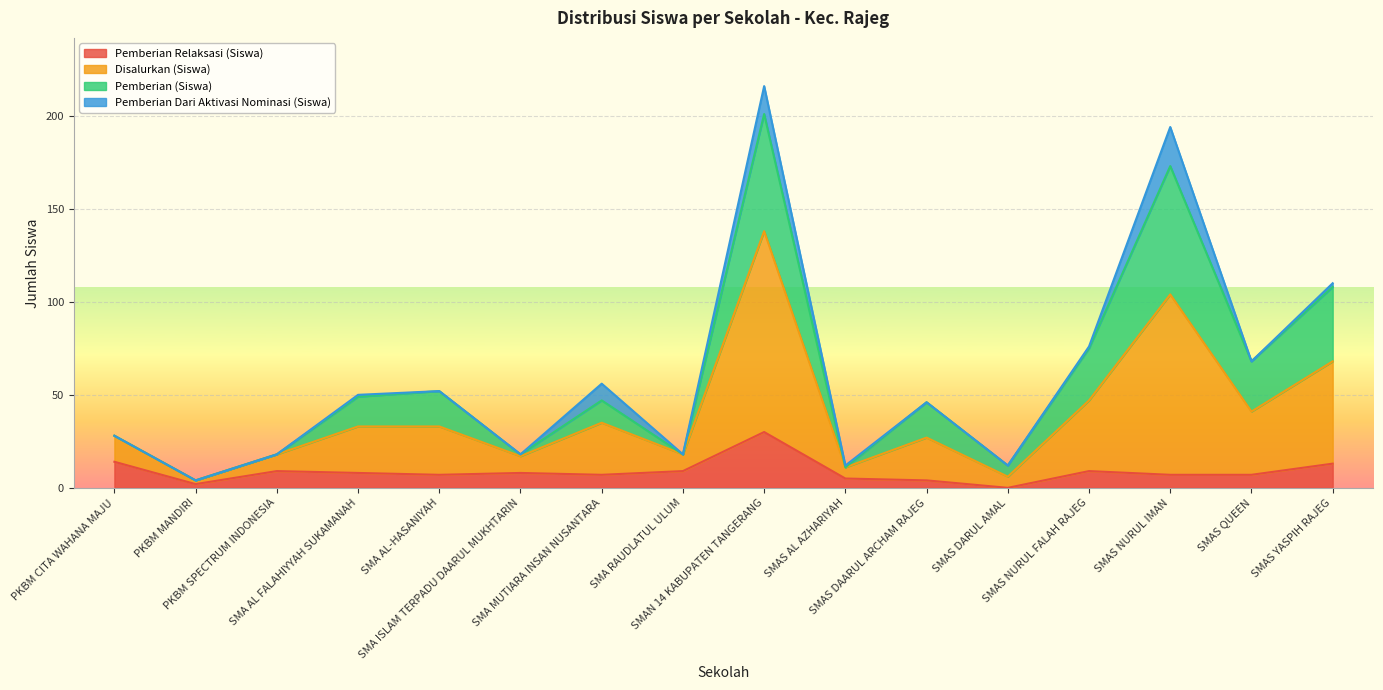

Between SMAS DARUL AMAL and SMAS NURUL FALAH RAJEG, which is larger?

SMAS NURUL FALAH RAJEG